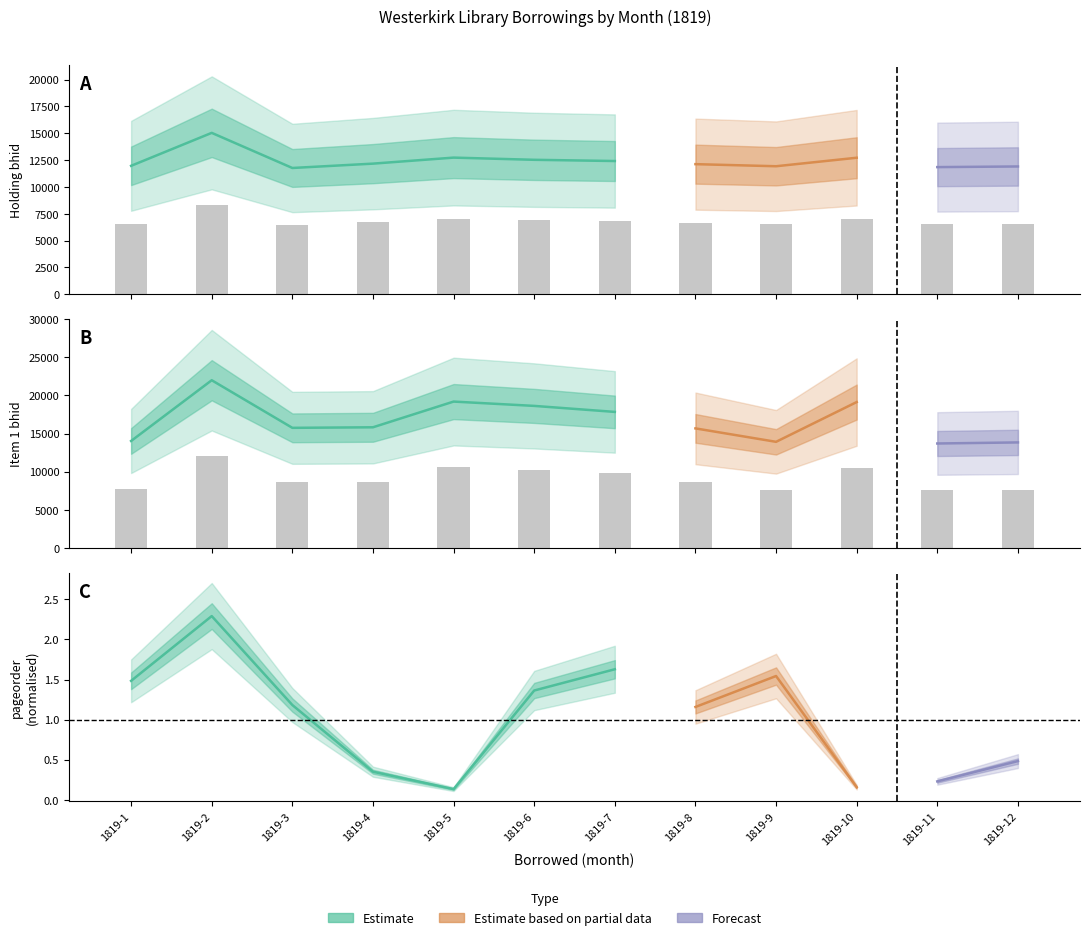

Rank the categories by Holding bhid value from highest to lowest.

1819-2, 1819-5, 1819-10, 1819-6, 1819-7, 1819-4, 1819-8, 1819-1, 1819-9, 1819-12, 1819-11, 1819-3